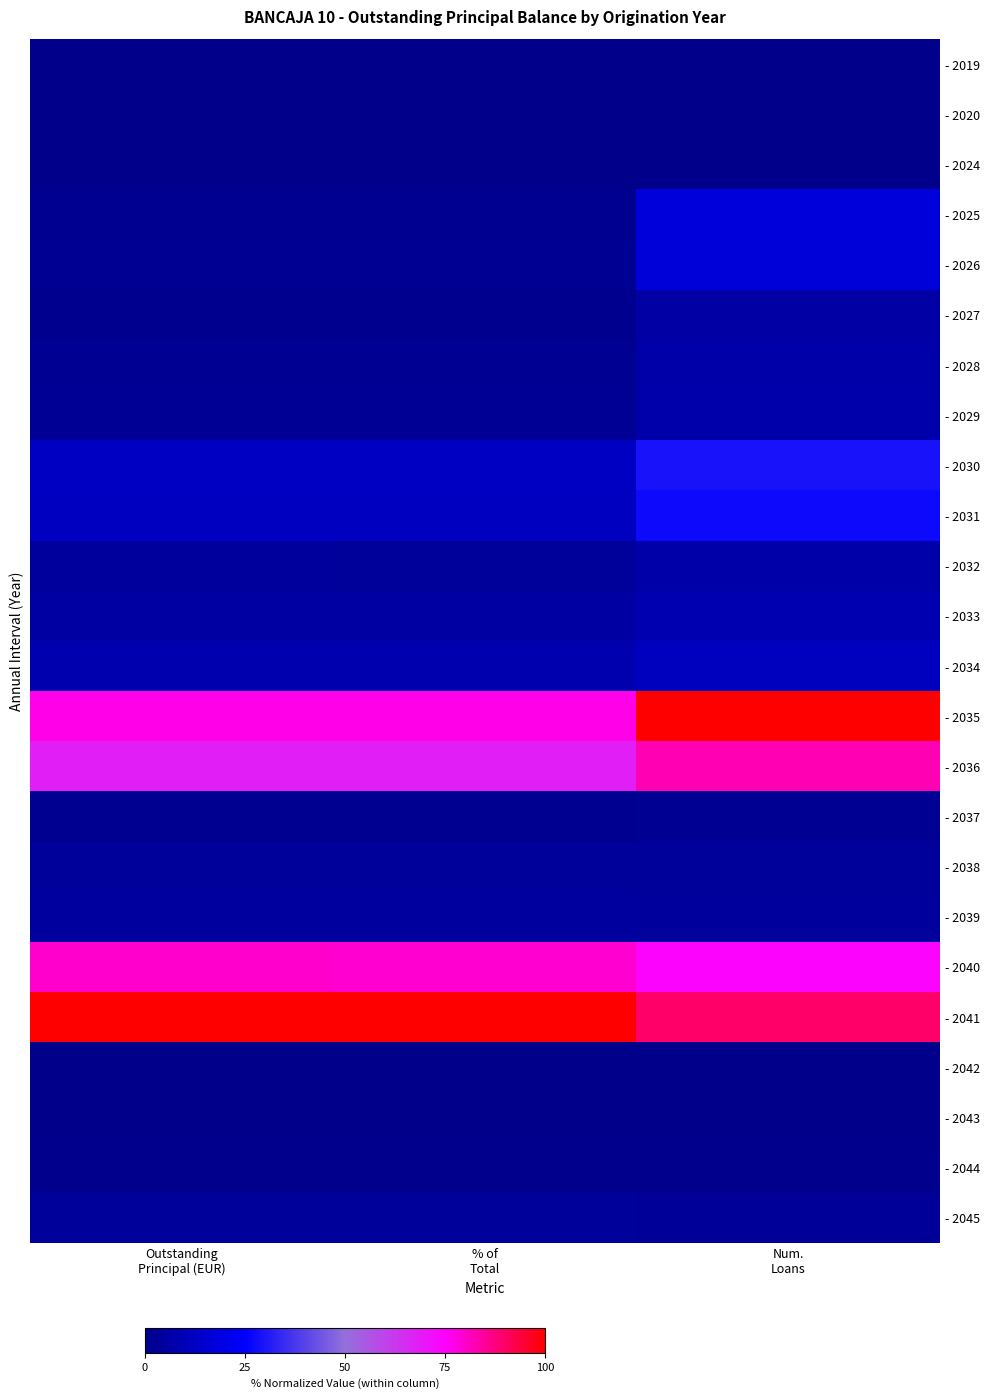

Which has a higher value, Outstanding
Principal (EUR) or Num.
Loans?

Outstanding
Principal (EUR)